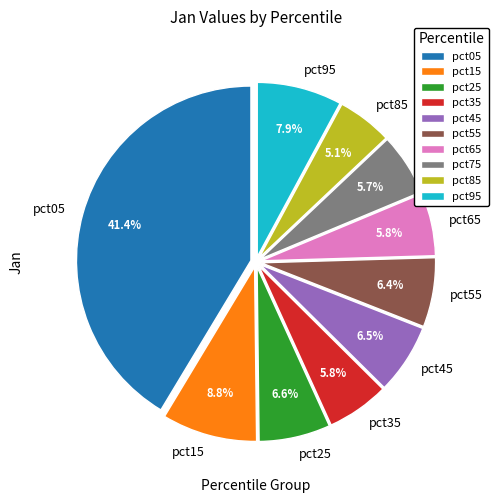

Is it true that pct45 is 14% of the pie?

False